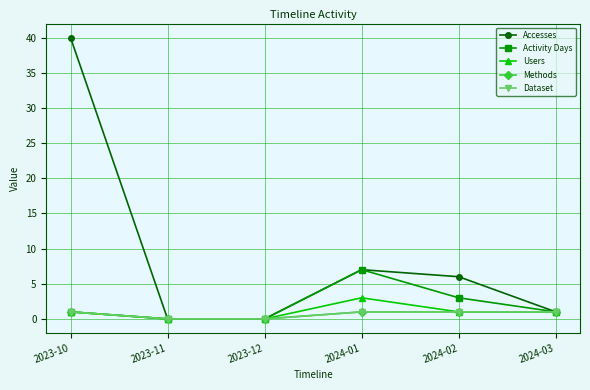

Which category has the highest value in the Methods series?

2023-10